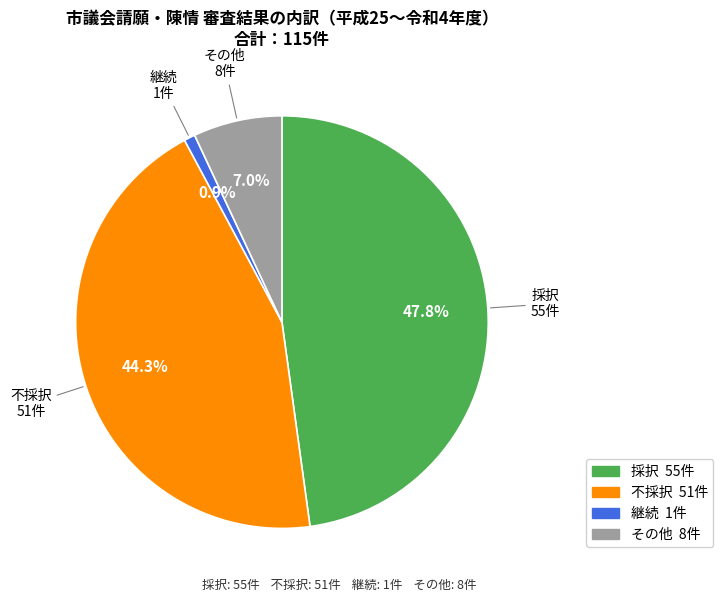

Does any single category account for the majority?

No